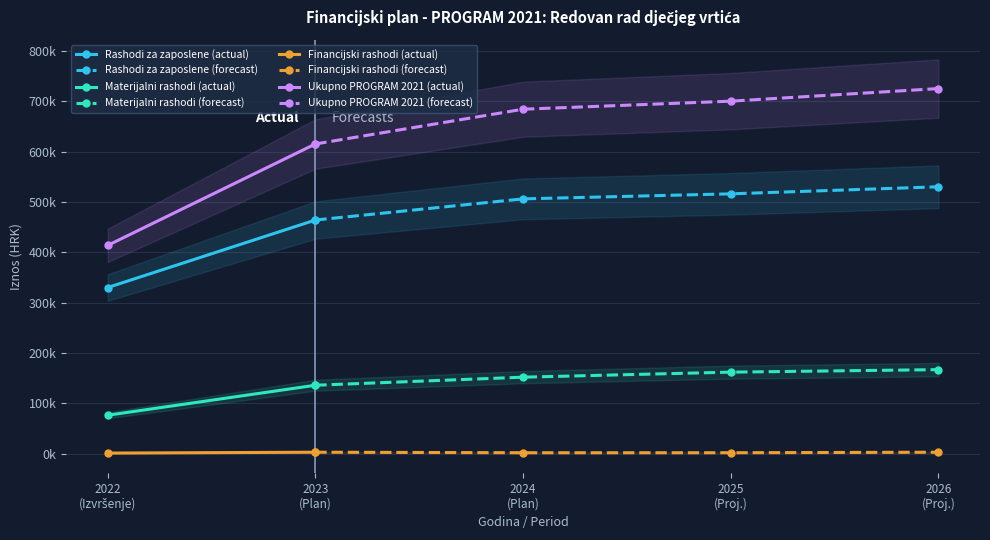

How many lines are shown in the chart?

4